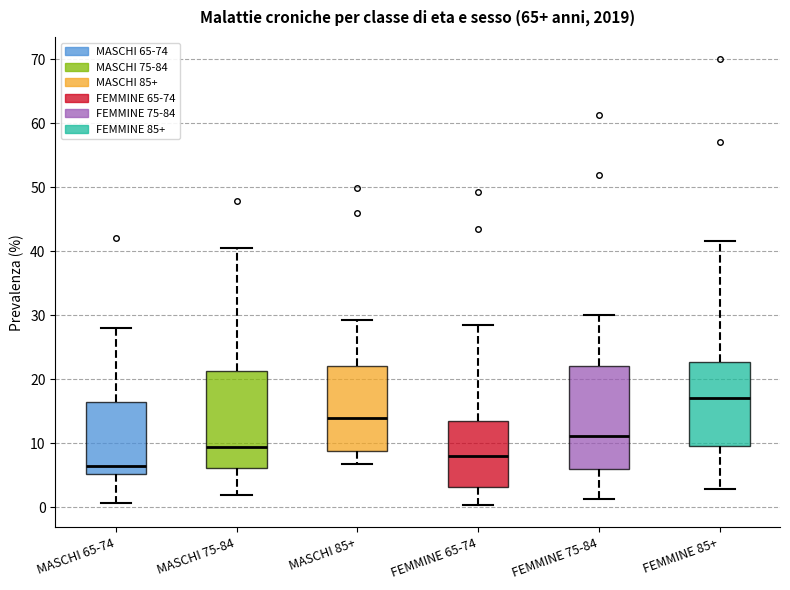

Reading left to right, transcribe this box plot: for each box, give where its median line is, the range the box spans, and where its two whiskers end, as read against the y-axis. The values are not printed on the chart, so give them approximately, as read against the axis.

MASCHI 65-74: median 6, box 5 to 16, whiskers 1 to 28
MASCHI 75-84: median 9, box 6 to 21, whiskers 2 to 41
MASCHI 85+: median 14, box 9 to 22, whiskers 7 to 29
FEMMINE 65-74: median 8, box 3 to 14, whiskers 0 to 29
FEMMINE 75-84: median 11, box 6 to 22, whiskers 1 to 30
FEMMINE 85+: median 17, box 10 to 23, whiskers 3 to 42